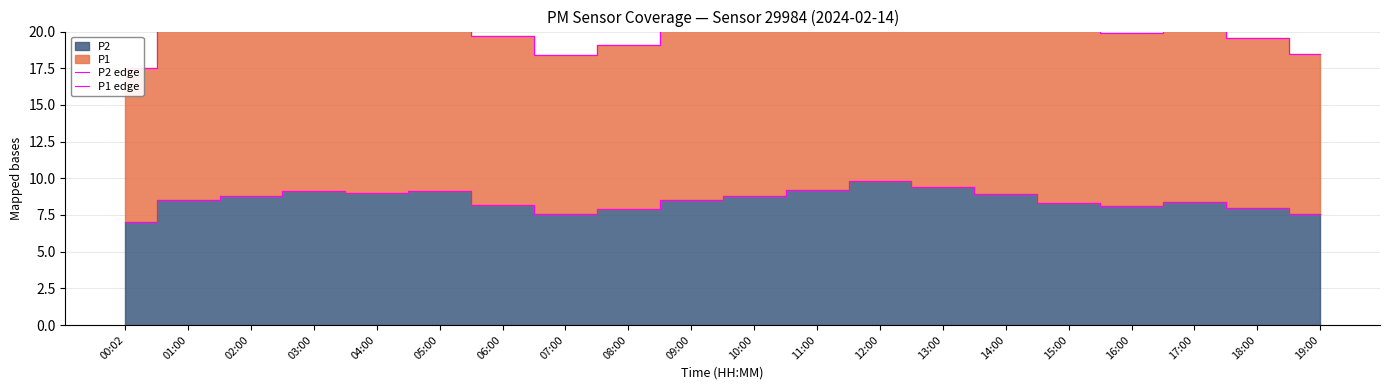

True or false: P2 edge and P1 edge cross at least once.

False